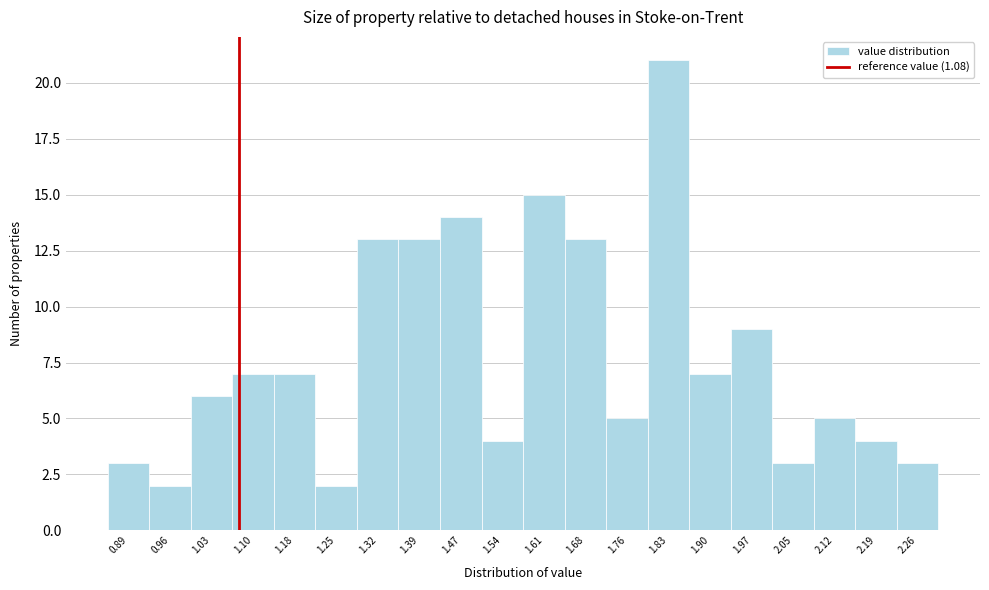

Reading left to right, list every bar in this chart as the range it spans on the x-axis followed by its height. Neither the bar edges nor the heights are printed on the chart, so give them approximately, as read against the axes.

0.85 to 0.92: 3
0.92 to 1.00: 2
1.00 to 1.07: 6
1.07 to 1.14: 7
1.14 to 1.21: 7
1.21 to 1.29: 2
1.29 to 1.36: 13
1.36 to 1.43: 13
1.43 to 1.50: 14
1.50 to 1.58: 4
1.58 to 1.65: 15
1.65 to 1.72: 13
1.72 to 1.79: 5
1.79 to 1.87: 21
1.87 to 1.94: 7
1.94 to 2.01: 9
2.01 to 2.08: 3
2.08 to 2.16: 5
2.16 to 2.23: 4
2.23 to 2.30: 3